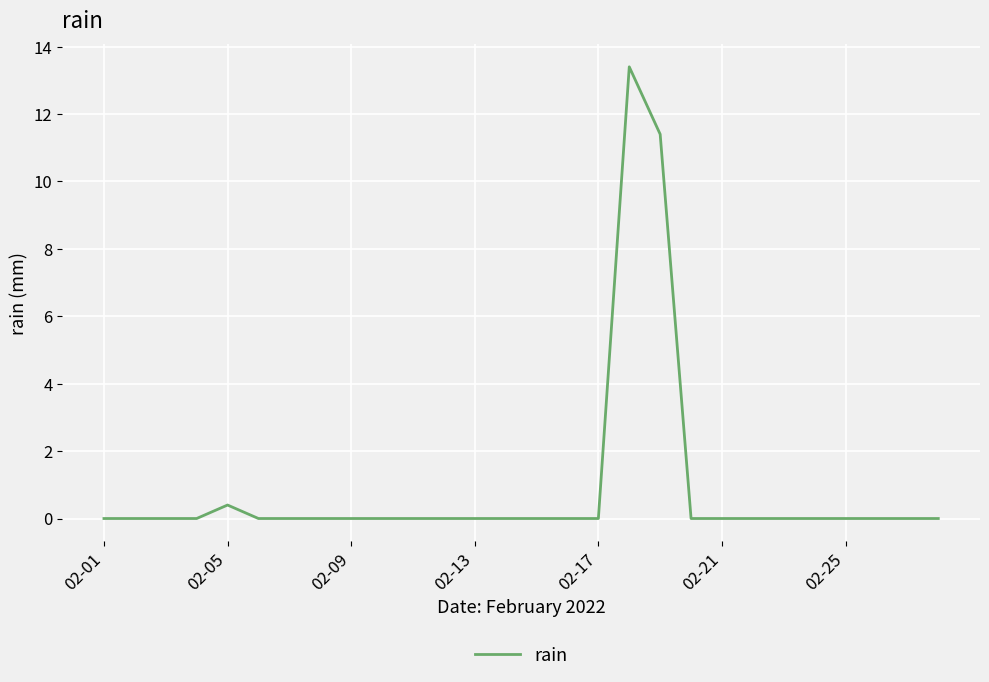

What is the difference between the maximum and minimum values?

13.4